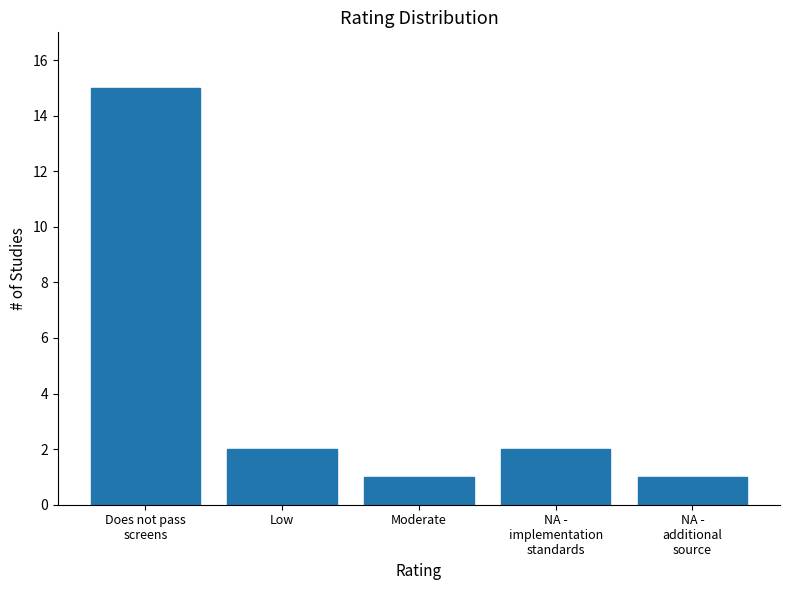

Reading right to left, extract all data points from this chart.

1	2	1	2	15